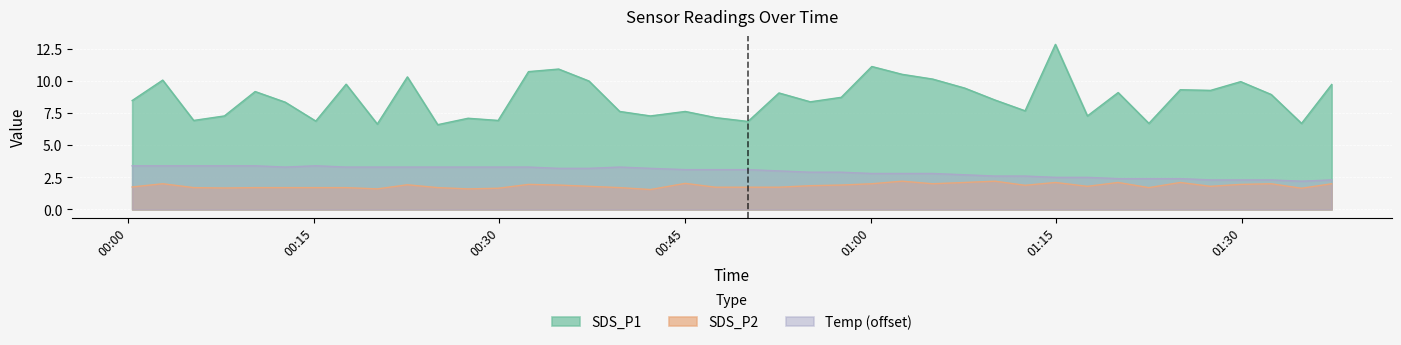

How many interior local peaks does the SDS_P2 series have?

10